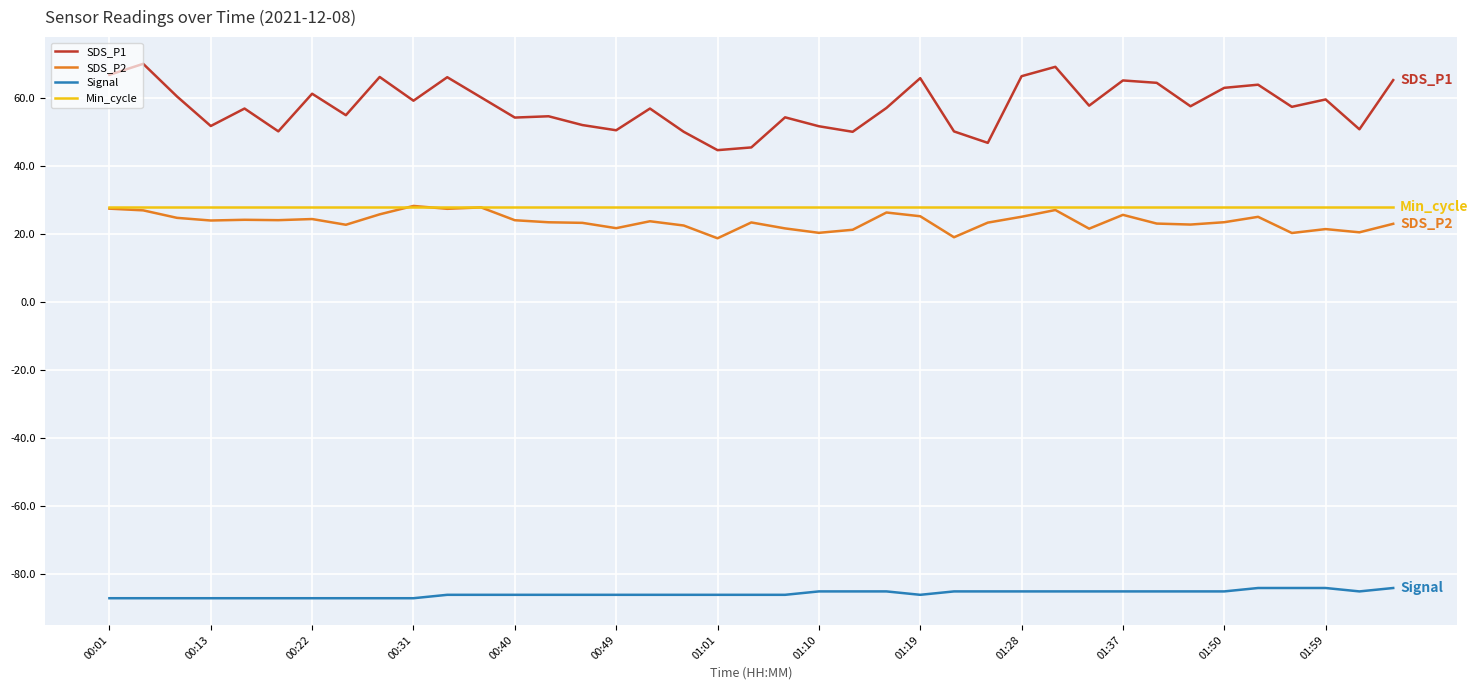

Which series has the widest spread of values?

SDS_P1